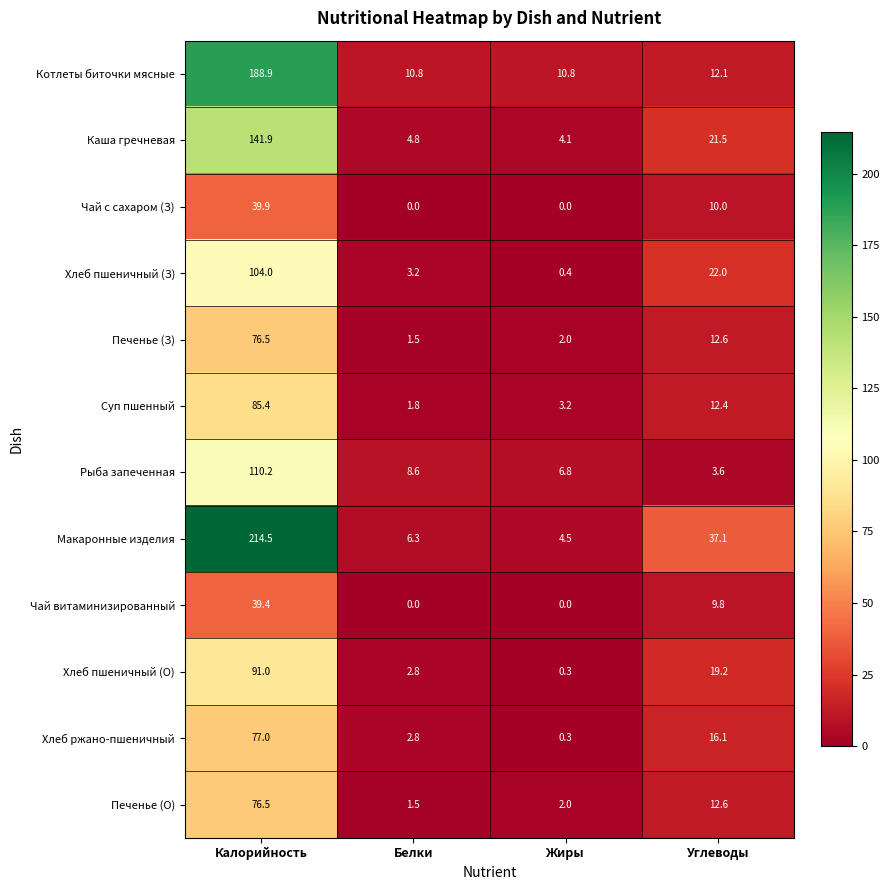

Which series has the widest spread of values?

Макаронные изделия